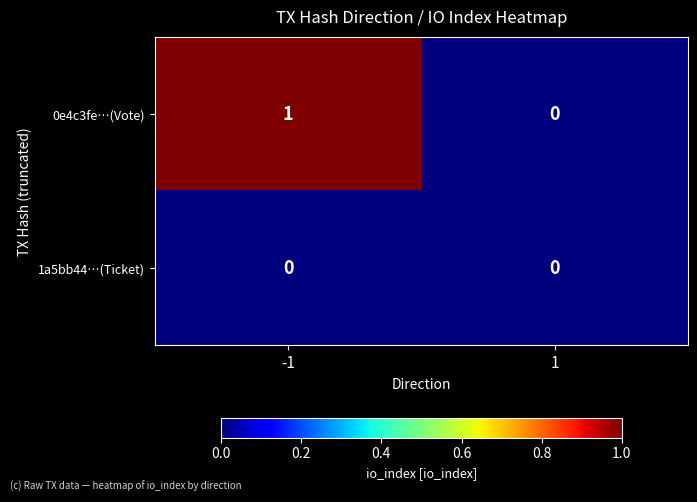

Which series has the largest total across all categories?

0e4c3fe…(Vote)